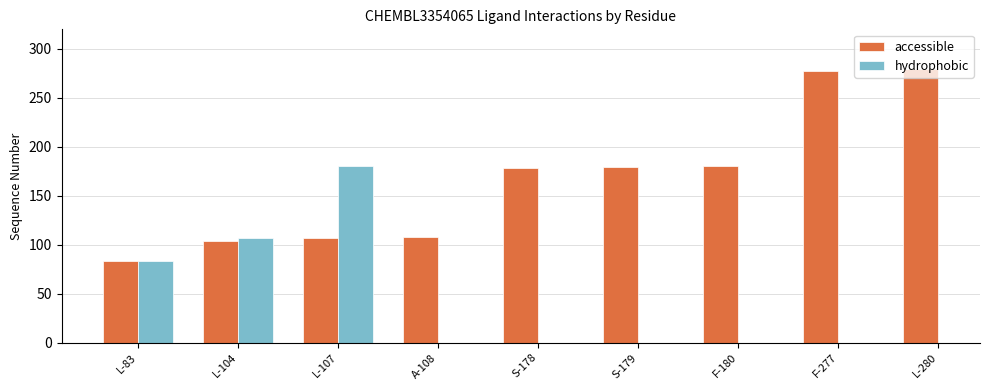

What is the difference between the accessible values at L-104 and F-277?

173